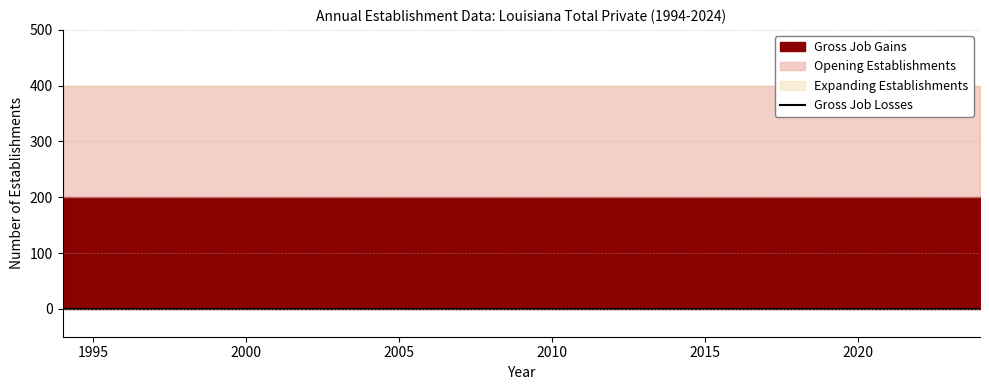

Is it true that Opening Establishments equals 200 at 2019?

True